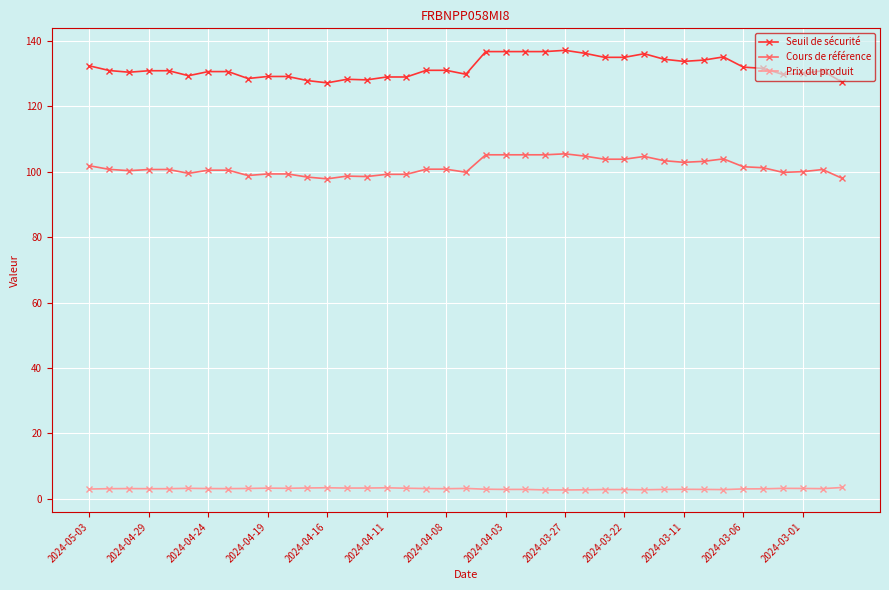

What is the value of the Seuil de sécurité point at the 8th from the left?

130.6